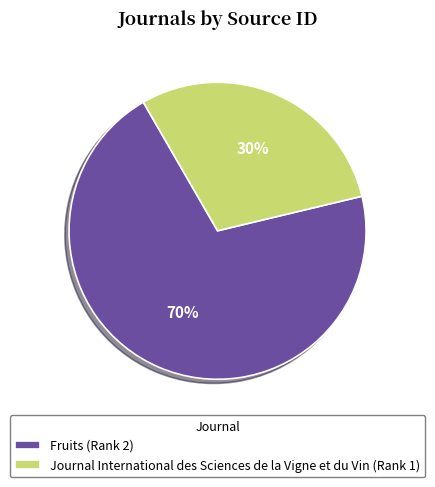

Which category has the smallest portion of the pie?

Journal International des Sciences de la Vigne et du Vin (Rank 1)